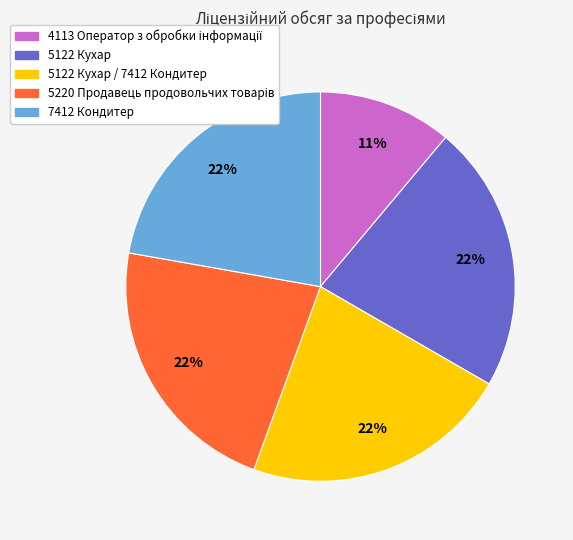

To the nearest percent, what is the difference between the largest and smallest slice percentages?

11%